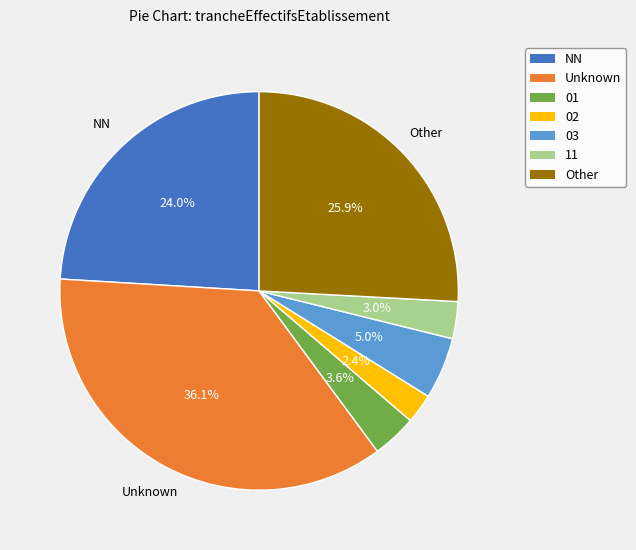

Between NN and 01, which is larger?

NN